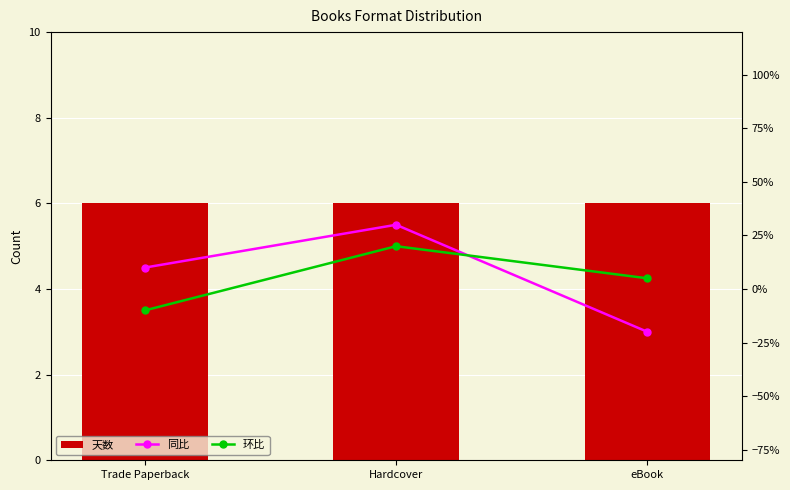

What is the difference between the maximum and minimum values in the 同比 series?

50